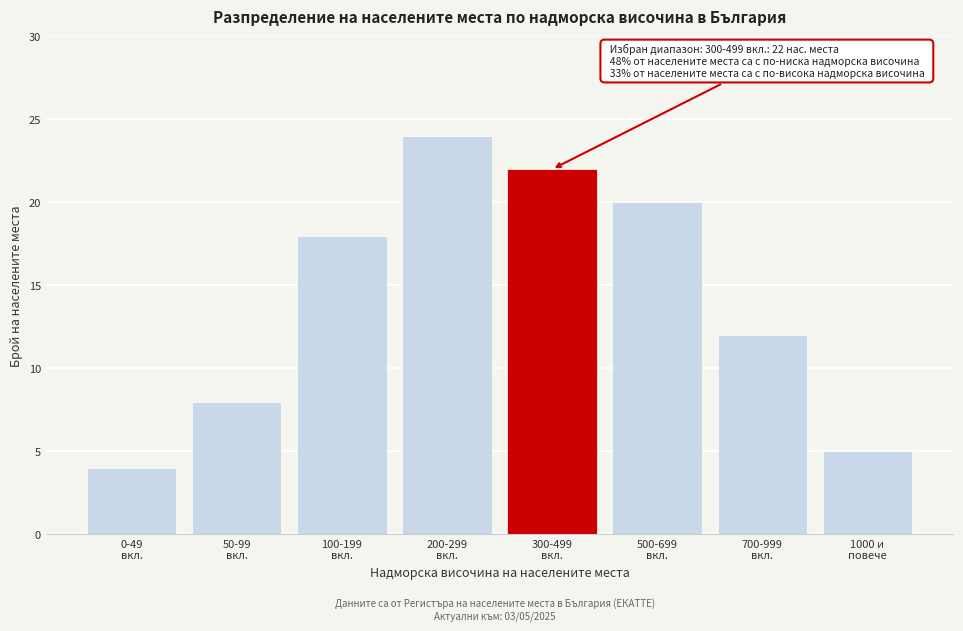

Reading left to right, transcribe all the data shown in this chart.

4	8	18	24	22	20	12	5